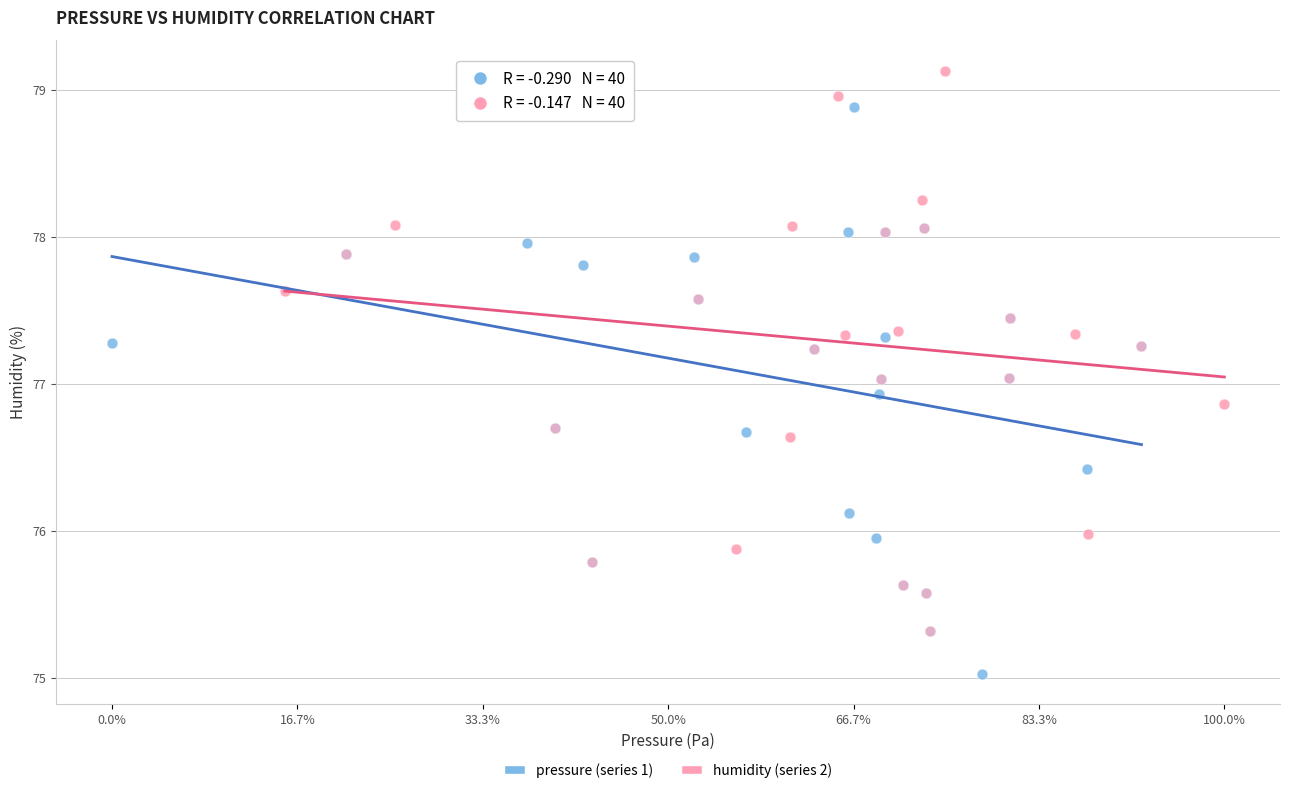

Which series has the largest Y range (max minus min)?

pressure (series 1)